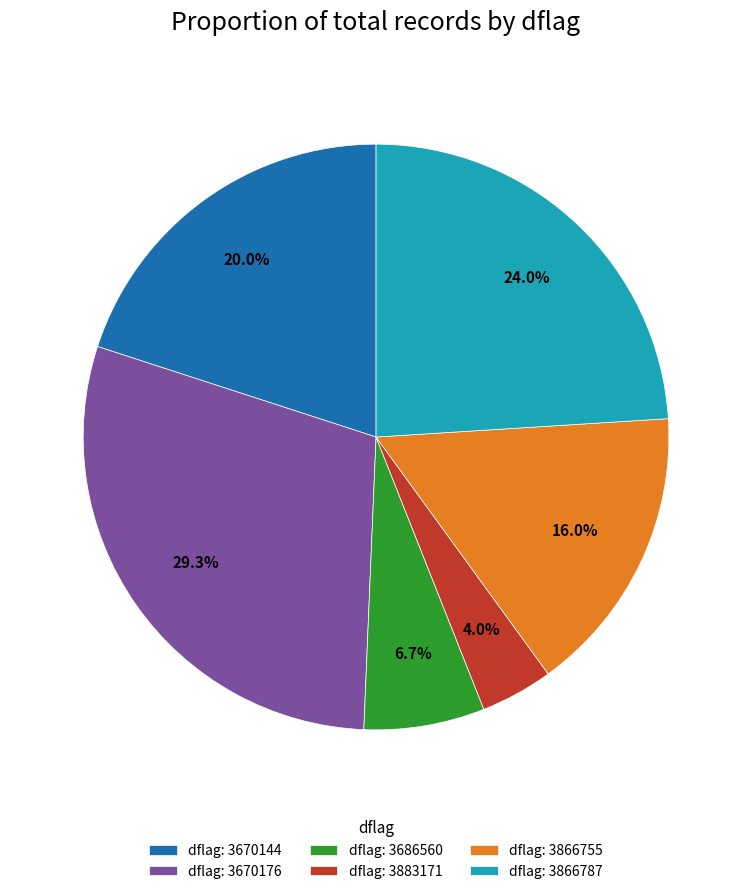

What percentage do dflag: 3866755 and dflag: 3670144 together represent?

36.0%